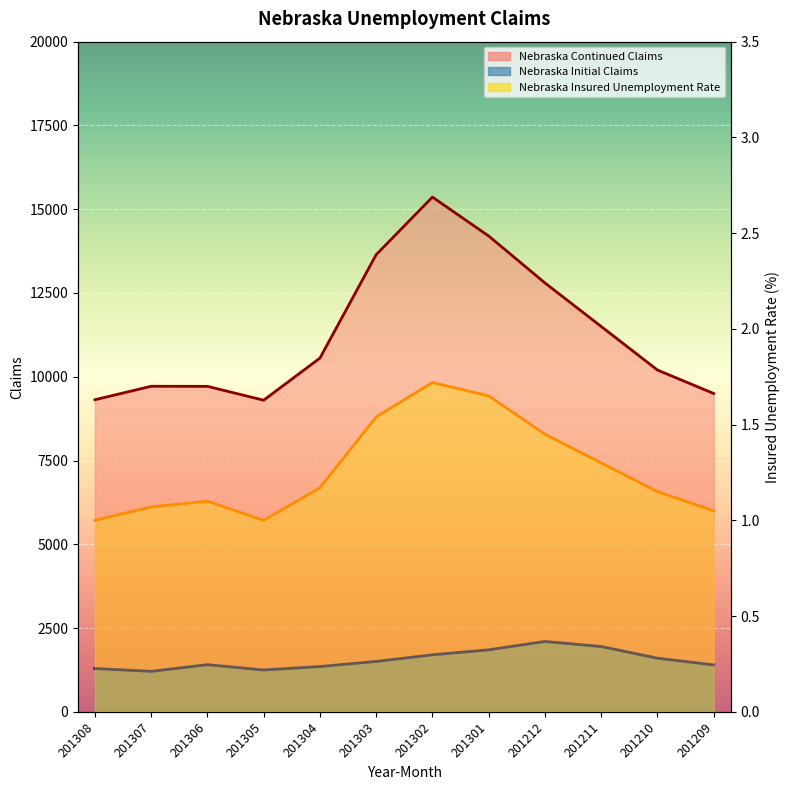

What are all the series names shown in the legend?

Nebraska Initial Claims, Nebraska Continued Claims, Nebraska Insured Unemployment Rate